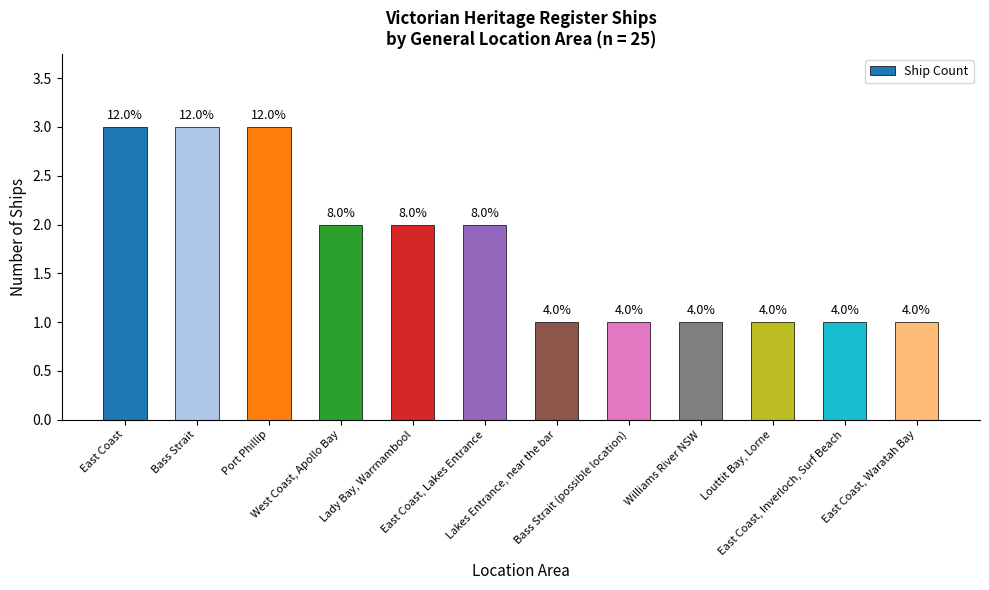

Where is the data nearest to the value 2?

West Coast, Apollo Bay